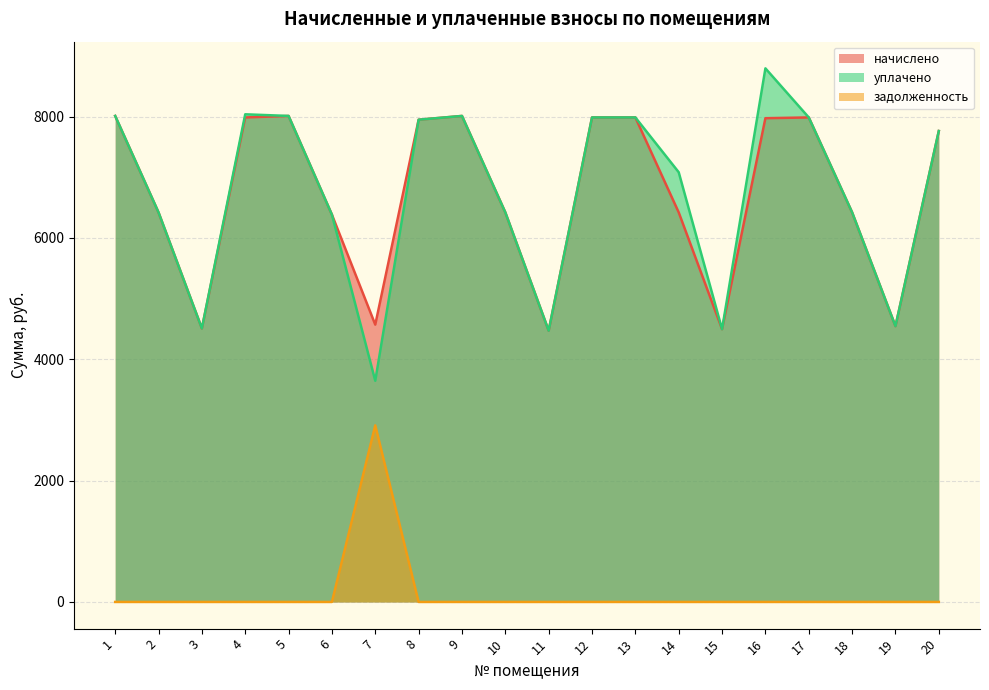

Reading right to left, list all the values displayed in this chart.

начислено: 20=7762.5	19=4545.7	18=6421.1	17=7986.1	16=7973.6	15=4496.0	14=6421.1	13=7986.1	12=7986.1	11=4471.2	10=6421.1	9=8010.9	8=7948.8	7=4570.6	6=6383.9	5=8010.9	4=7986.1	3=4508.5	2=6421.1	1=8010.9
уплачено: 20=7762.5	19=4545.7	18=6421.1	17=7986.1	16=8795.4	15=4496.0	14=7082.9	13=7986.1	12=7986.1	11=4471.2	10=6421.1	9=8010.9	8=7948.8	7=3645.7	6=6383.9	5=8010.9	4=8038.1	3=4508.5	2=6421.1	1=8010.9
задолженность: 20=0.0	19=0.0	18=0.0	17=0.0	16=0.0	15=0.0	14=0.0	13=0.0	12=0.0	11=0.0	10=0.0	9=0.0	8=0.0	7=2910.9	6=0.0	5=0.0	4=0.0	3=0.0	2=0.0	1=0.0